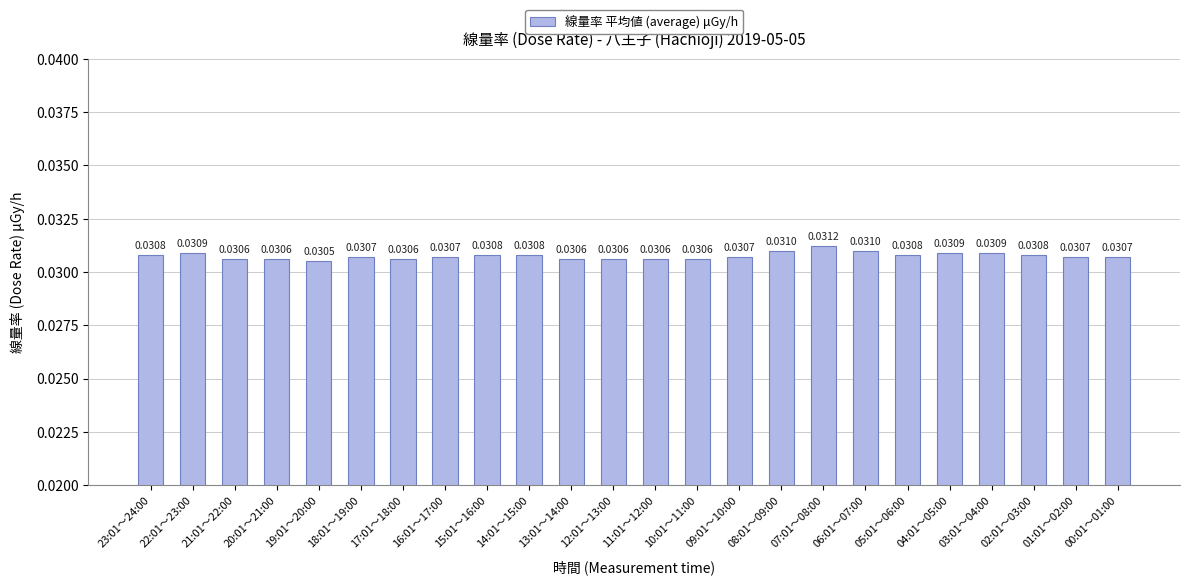

At which category does the chart reach its peak across all series?

07:01～08:00